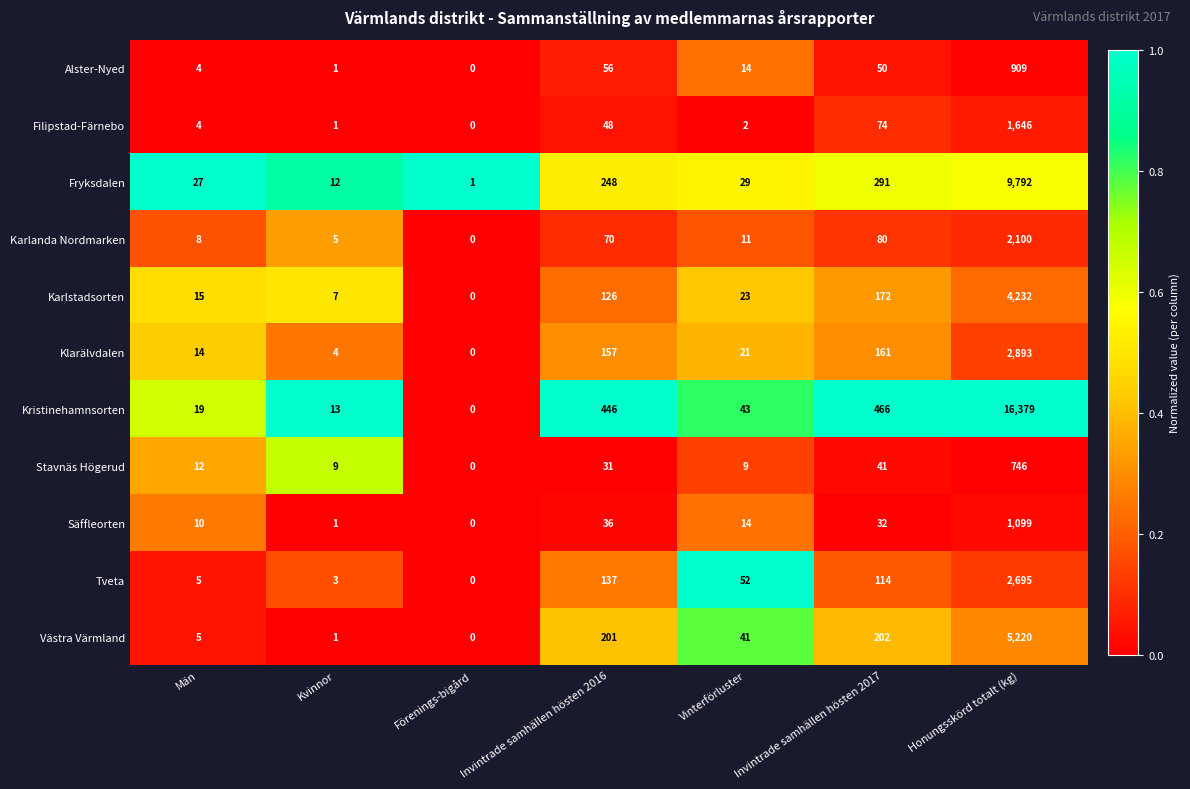

Where is Klarälvdalen nearest to the value 1446?

Invintrade samhällen hösten 2017